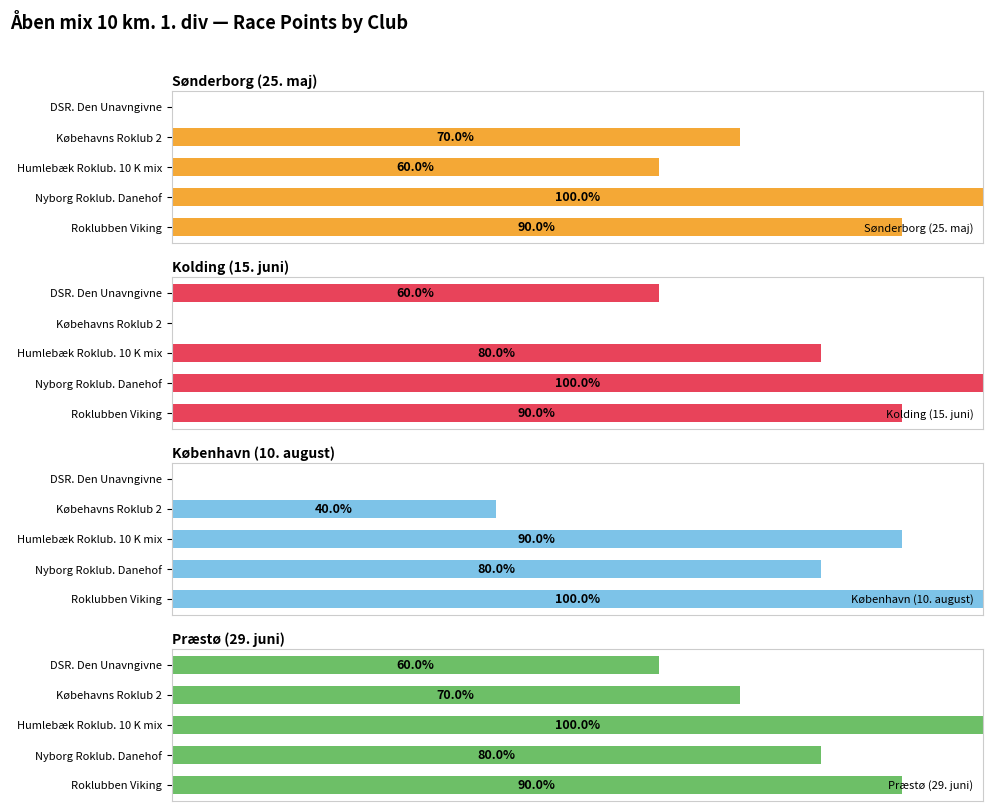

True or false: Sønderborg (25. maj) has a value of 90 at Roklubben Viking.

True